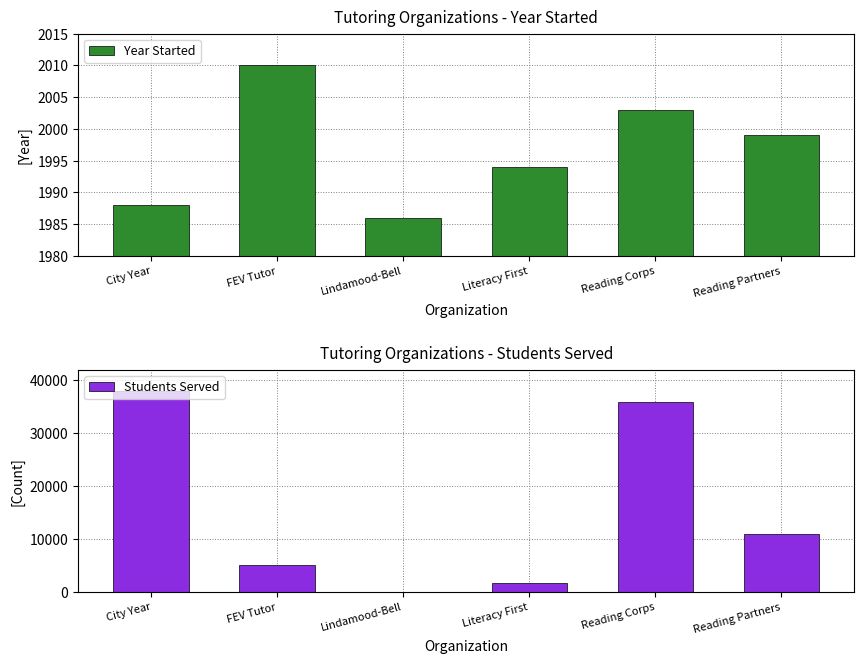

What is the value of the Year Started bar at the 5th from the left?

2003